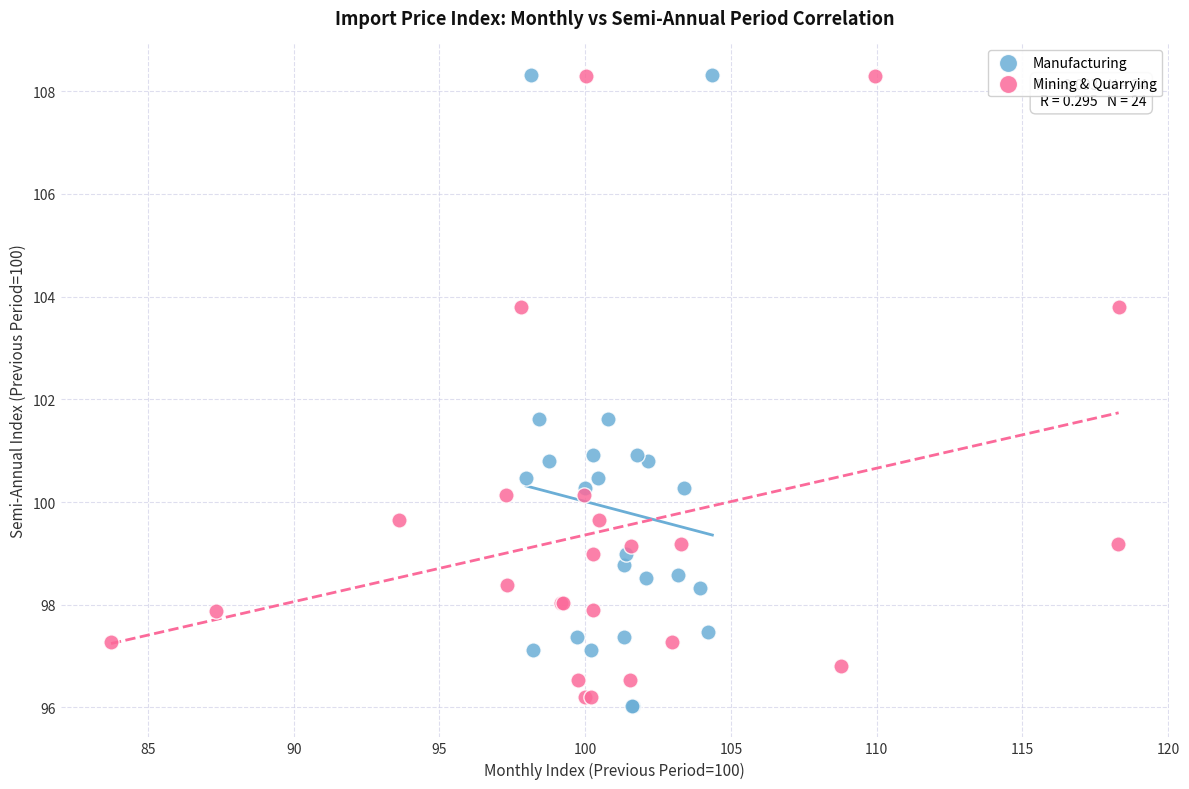

Which series reaches the minimum Y coordinate?

Manufacturing